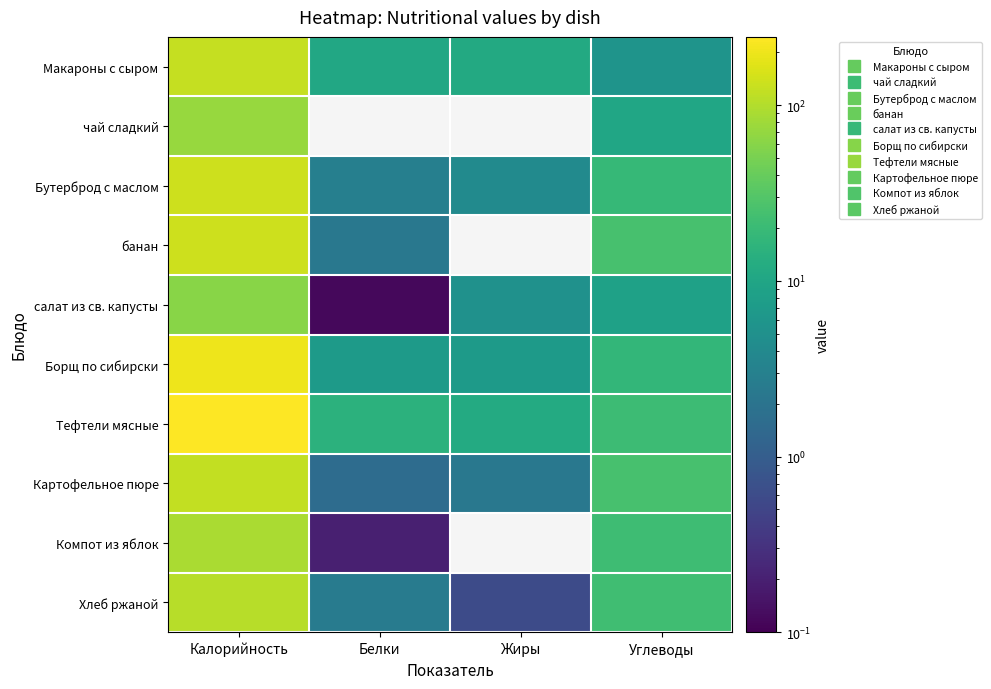

Reading left to right, what are all the values shown in this chart?

Макароны с сыром: Калорийность=124.8	Белки=10.7	Жиры=11.6	Углеводы=5.7
чай сладкий: Калорийность=73.5	Белки=0.0	Жиры=0.0	Углеводы=10.0
Бутерброд с маслом: Калорийность=135.0	Белки=2.9	Жиры=4.2	Углеводы=18.7
банан: Калорийность=136.5	Белки=2.2	Жиры=0.0	Углеводы=25.6
салат из св. капусты: Калорийность=60.4	Белки=0.1	Жиры=5.2	Углеводы=8.7
Борщ по сибирски: Калорийность=201.9	Белки=7.1	Жиры=7.1	Углеводы=17.6
Тефтели мясные: Калорийность=244.4	Белки=14.9	Жиры=11.9	Углеводы=21.1
Картофельное пюре: Калорийность=118.9	Белки=1.6	Жиры=2.3	Углеводы=25.6
Компот из яблок: Калорийность=91.3	Белки=0.2	Жиры=0.0	Углеводы=21.9
Хлеб ржаной: Калорийность=107.0	Белки=2.6	Жиры=0.6	Углеводы=22.1